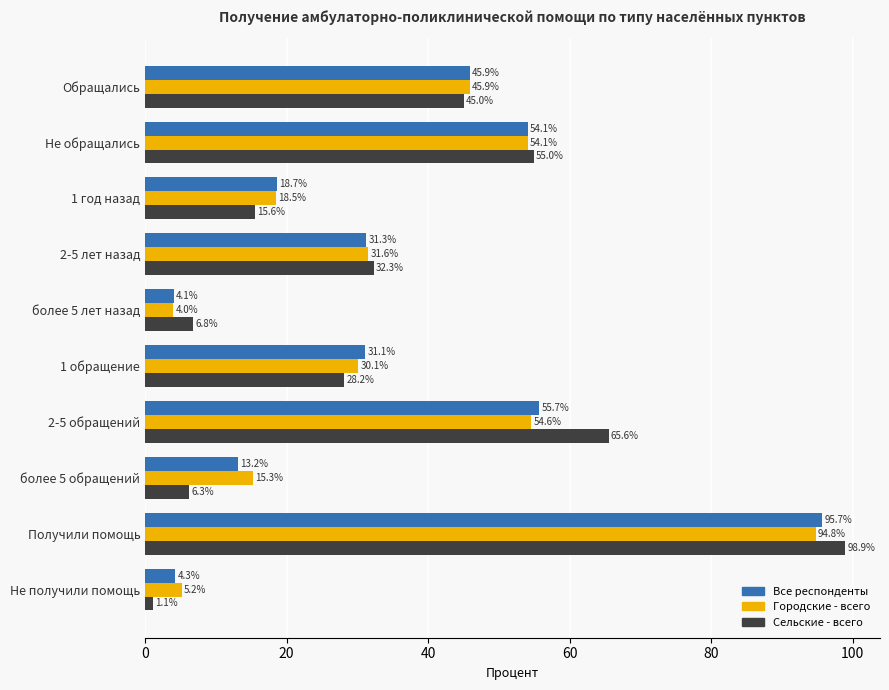

Which series has the largest range (max minus min)?

Сельские - всего